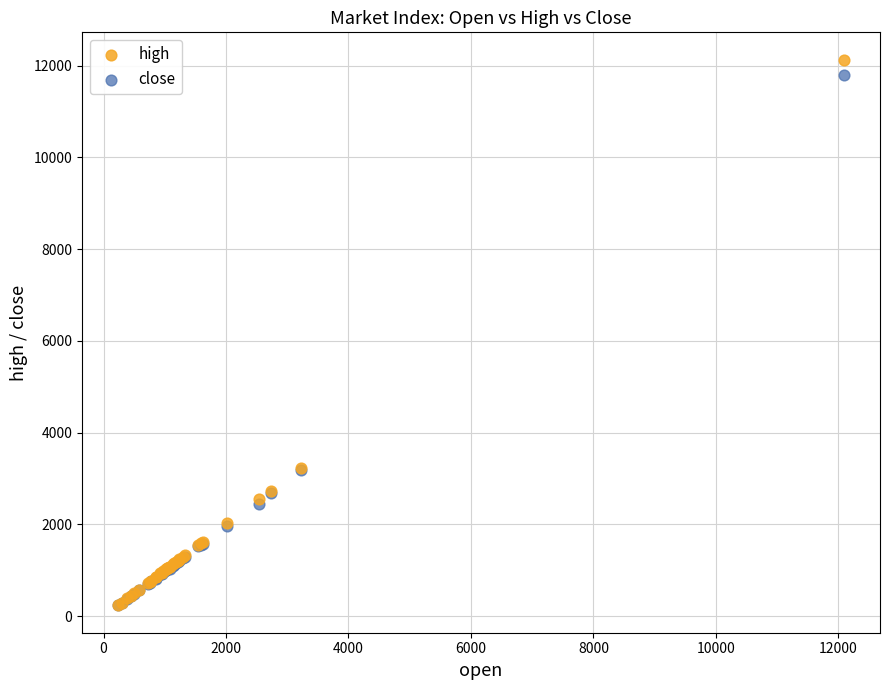

What are all the series names shown in the legend?

high, close